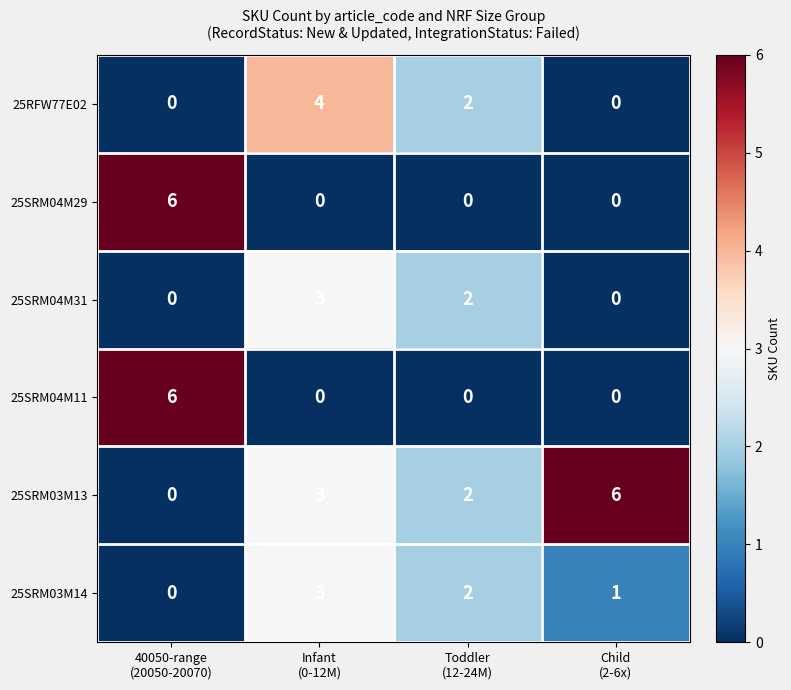

What is the greatest value displayed?

6